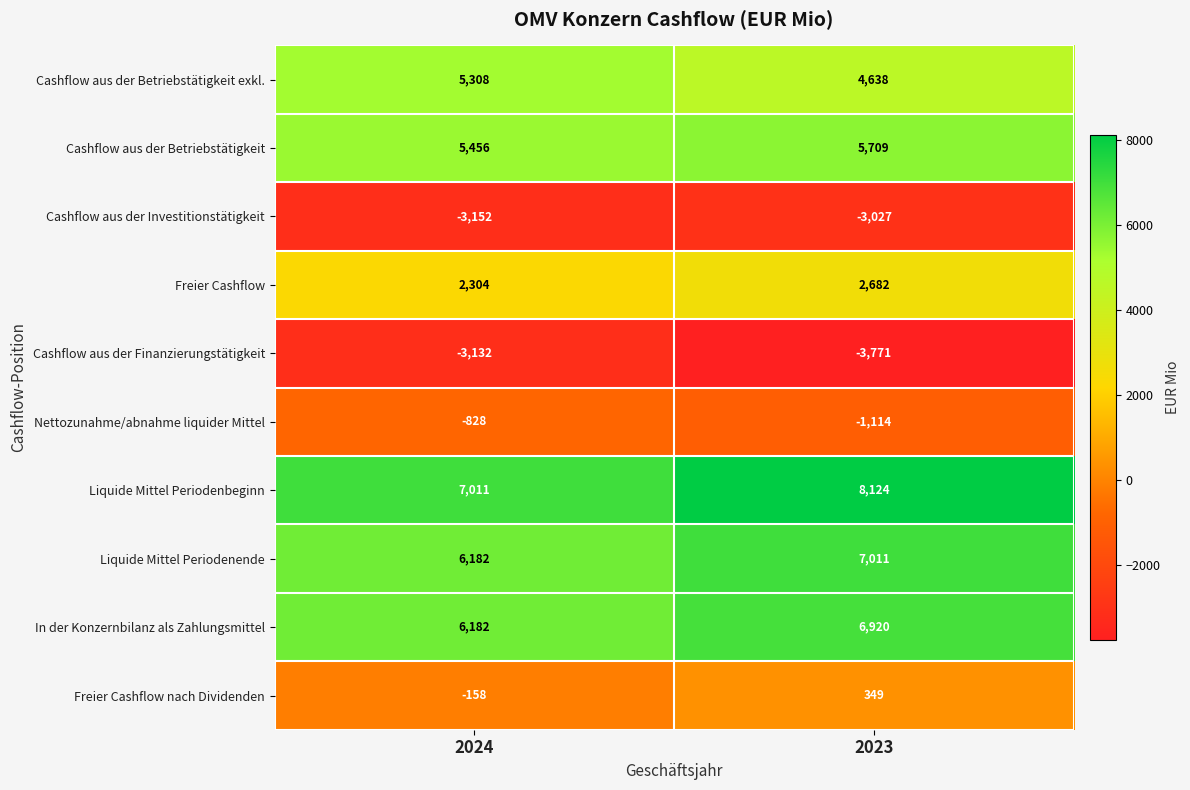

At which category is the sum across all series the highest?

2023